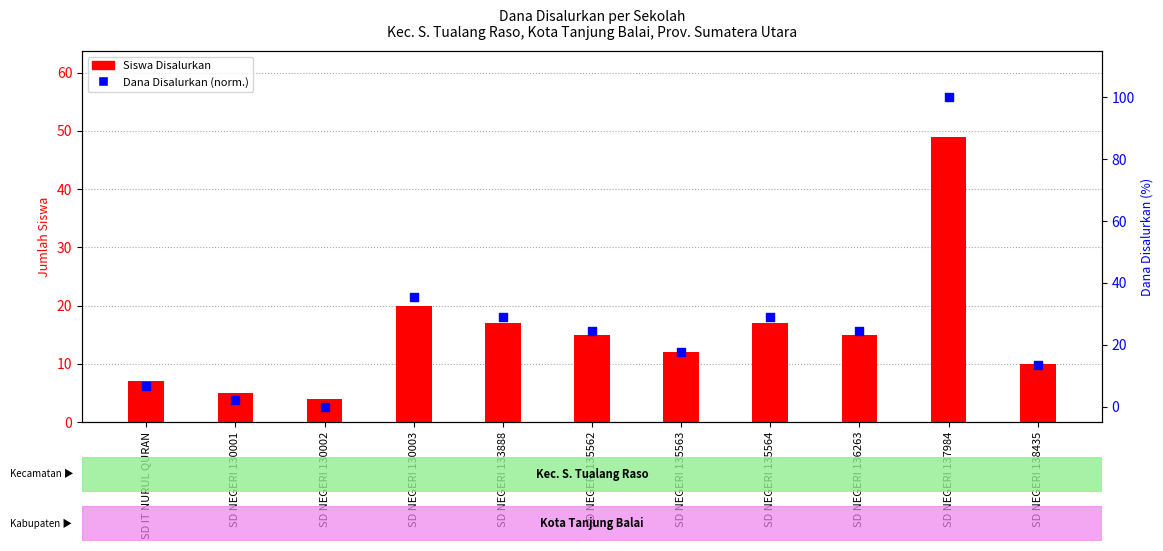

Which series reaches the maximum Y coordinate?

Dana (normalized %)